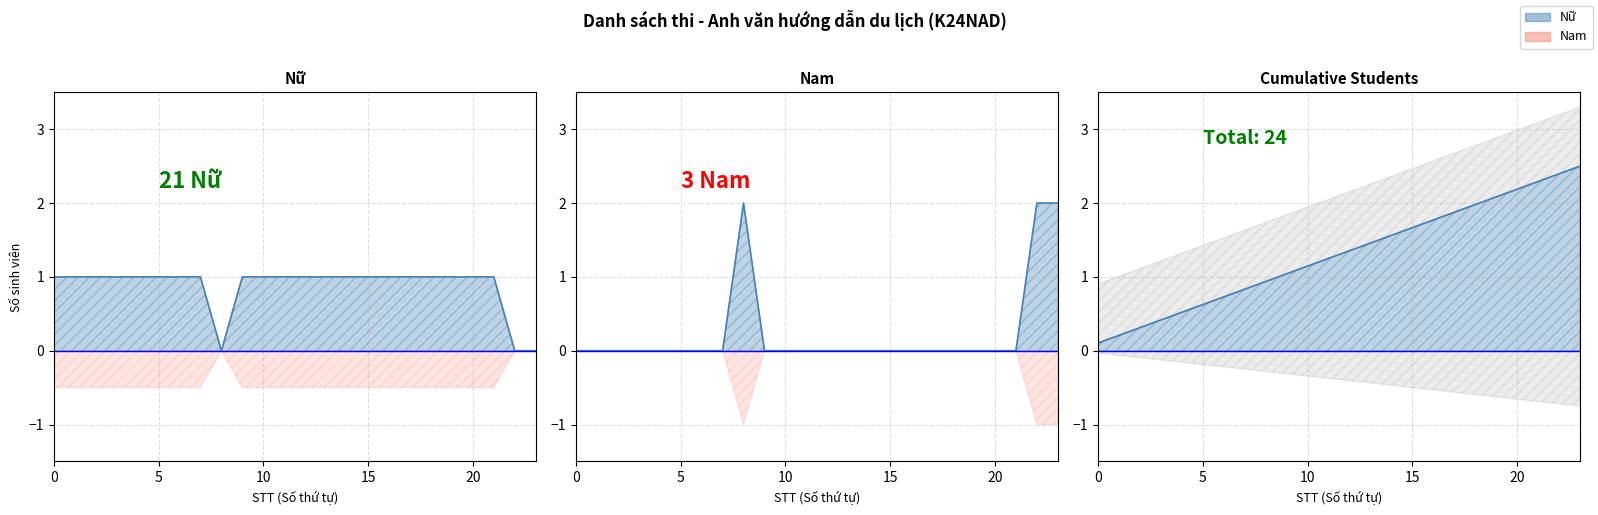

How many times do Cumulative (line) and Nam (line) cross each other?

2